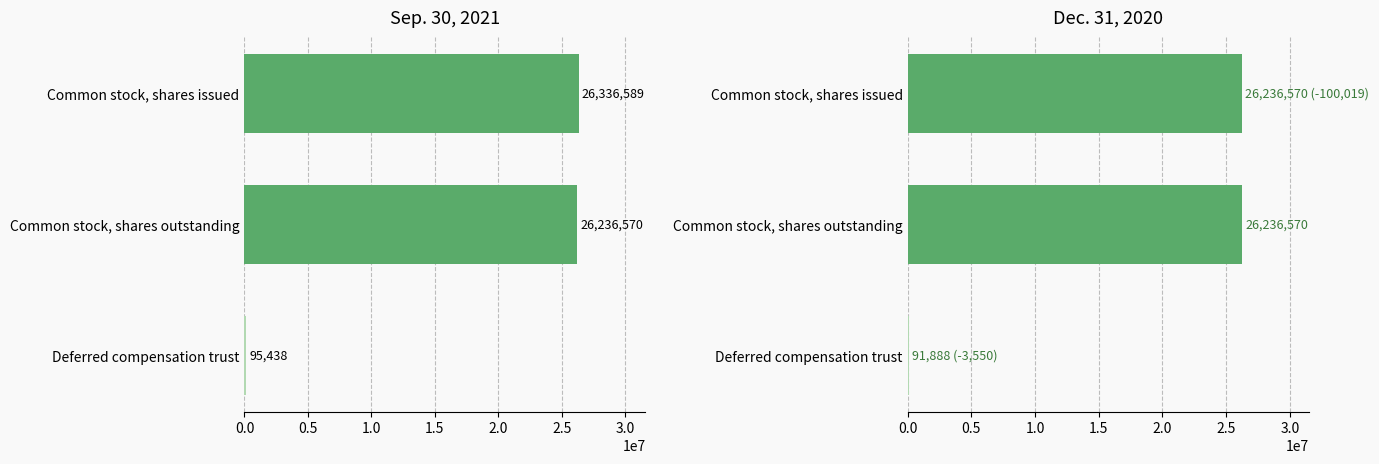

What is the smallest value displayed?

91888